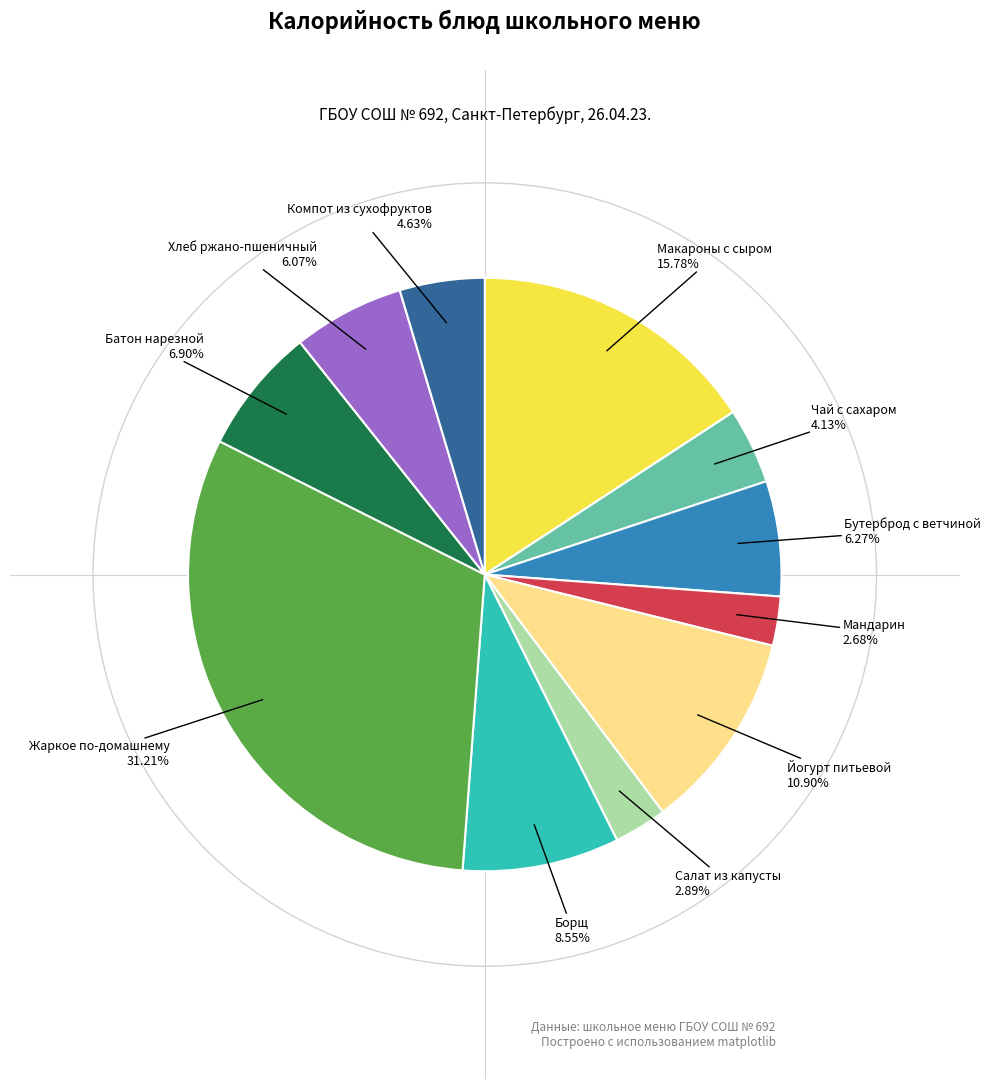

Is there a majority slice in this chart?

No